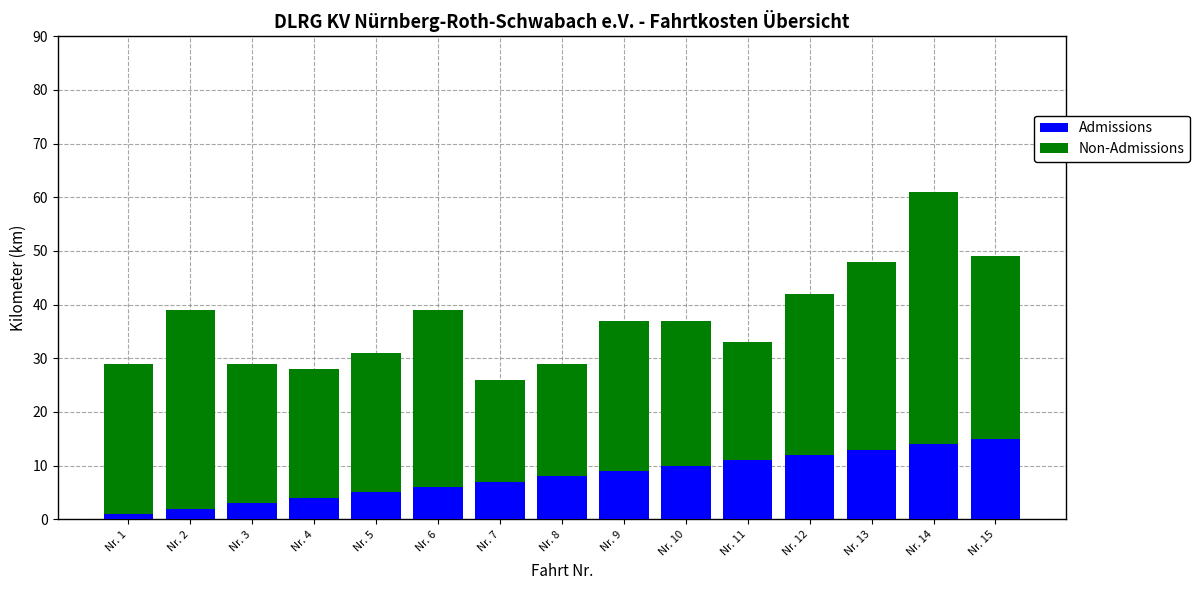

What is the highest value of the Admissions series?

15